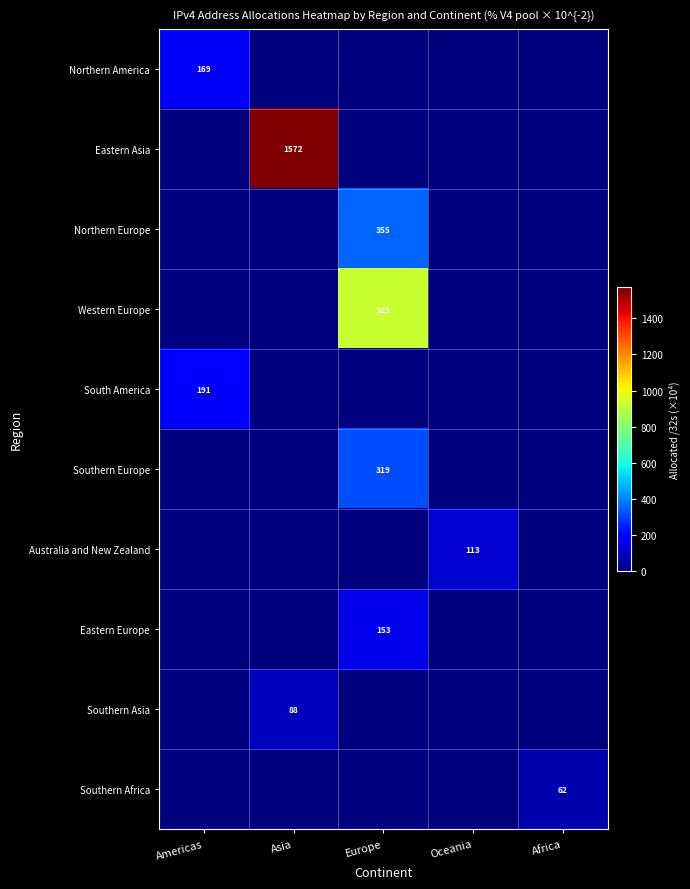

Is it true that Eastern Asia equals -1030.2 at Africa?

False